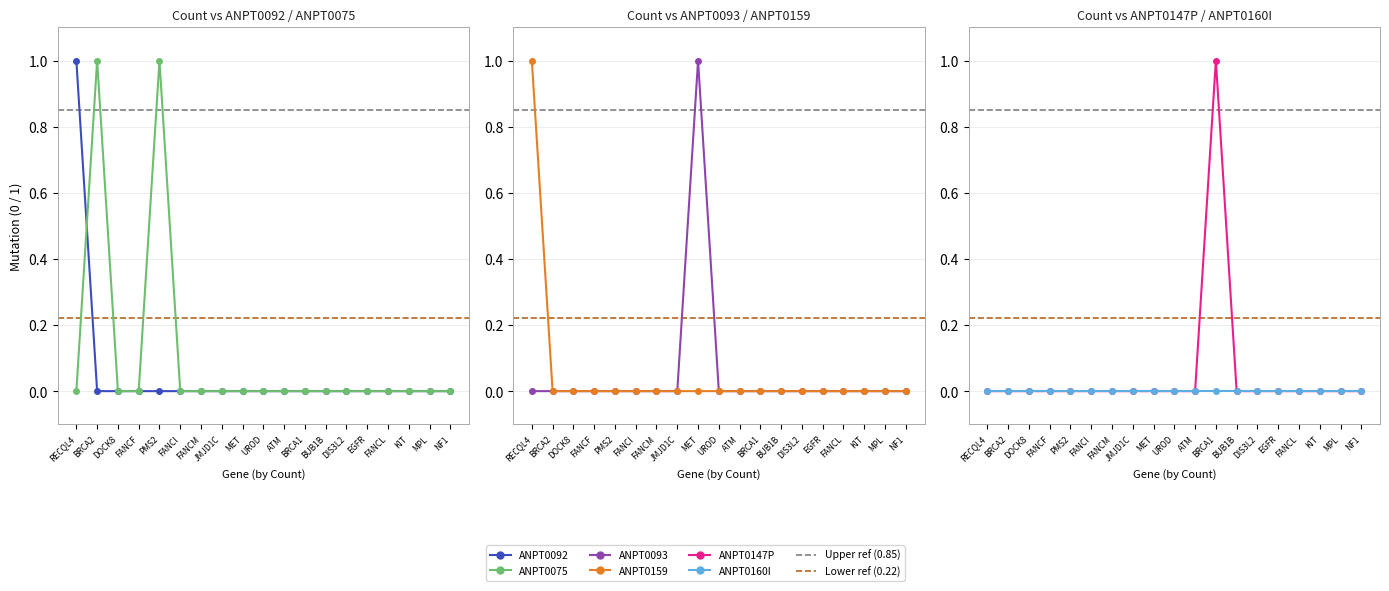

Is it true that ANPT0093 equals 0 at ATM?

True